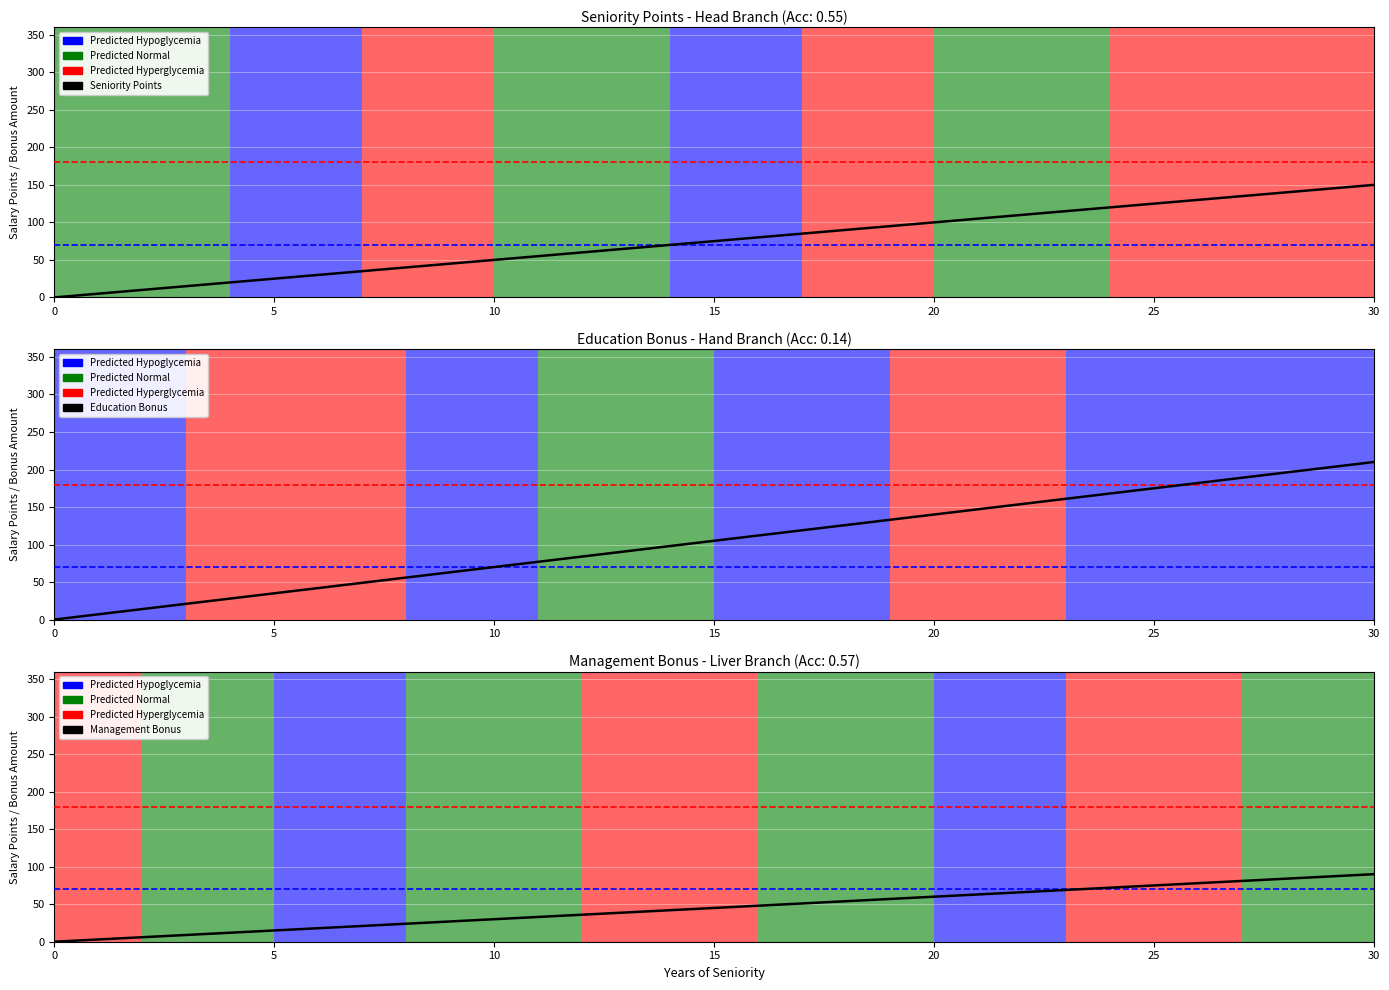

Reading right to left, extract all data points from this chart.

Seniority Points: 150	145	140	135	130	125	120	115	110	105	100	95	90	85	80	75	70	65	60	55	50	45	40	35	30	25	20	15	10	5	0
Education Bonus: 210	203	196	189	182	175	168	161	154	147	140	133	126	119	112	105	98	91	84	77	70	63	56	49	42	35	28	21	14	7	0
Management Bonus: 90	87	84	81	78	75	72	69	66	63	60	57	54	51	48	45	42	39	36	33	30	27	24	21	18	15	12	9	6	3	0